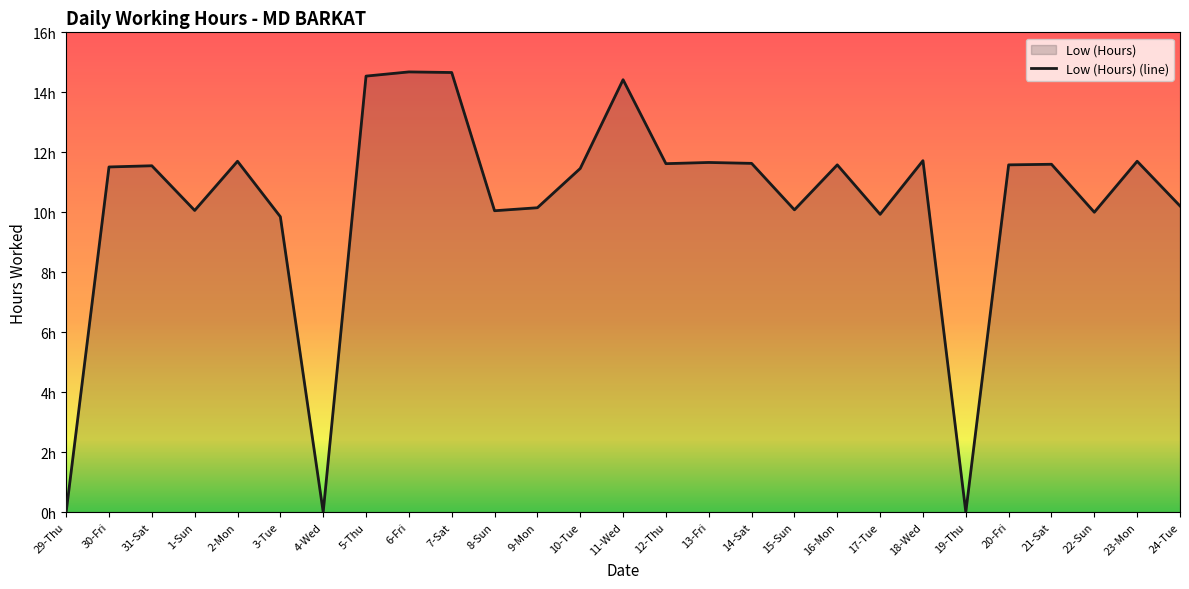

How many categories are shown in the chart?

27